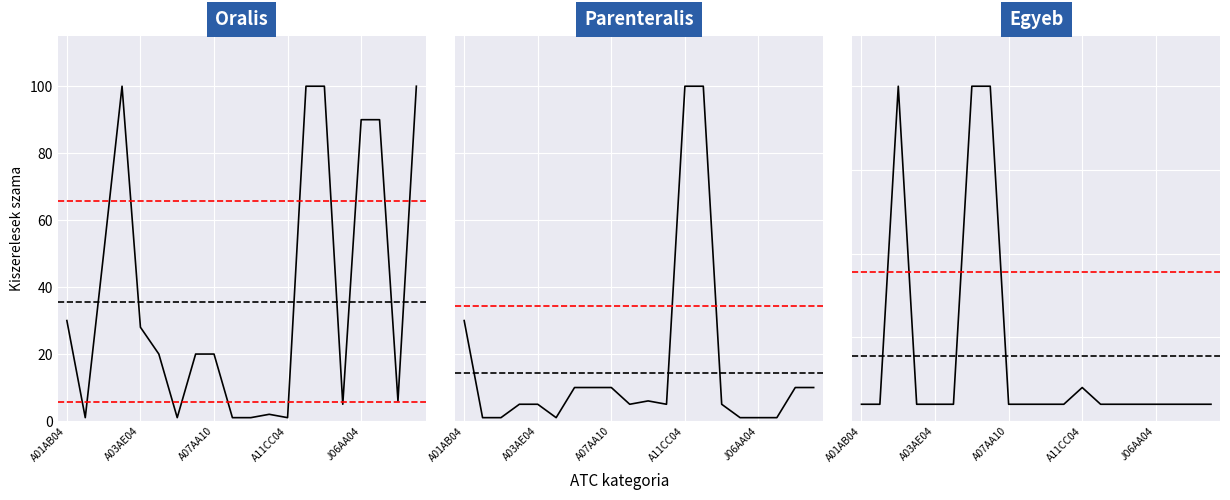

How many data points in parenteralis are less than 5?

6